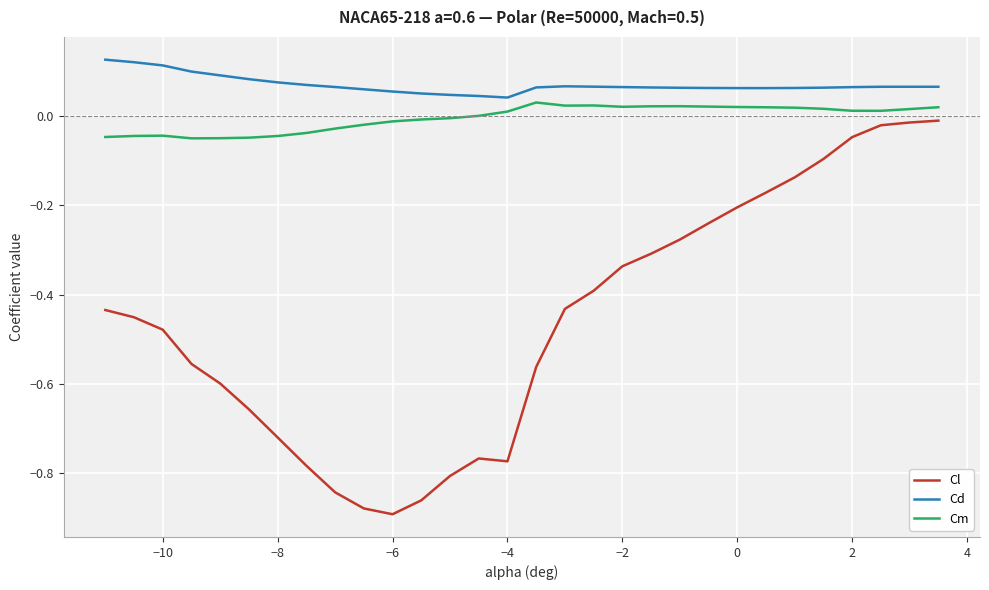

Which series has the largest total across all categories?

Cd